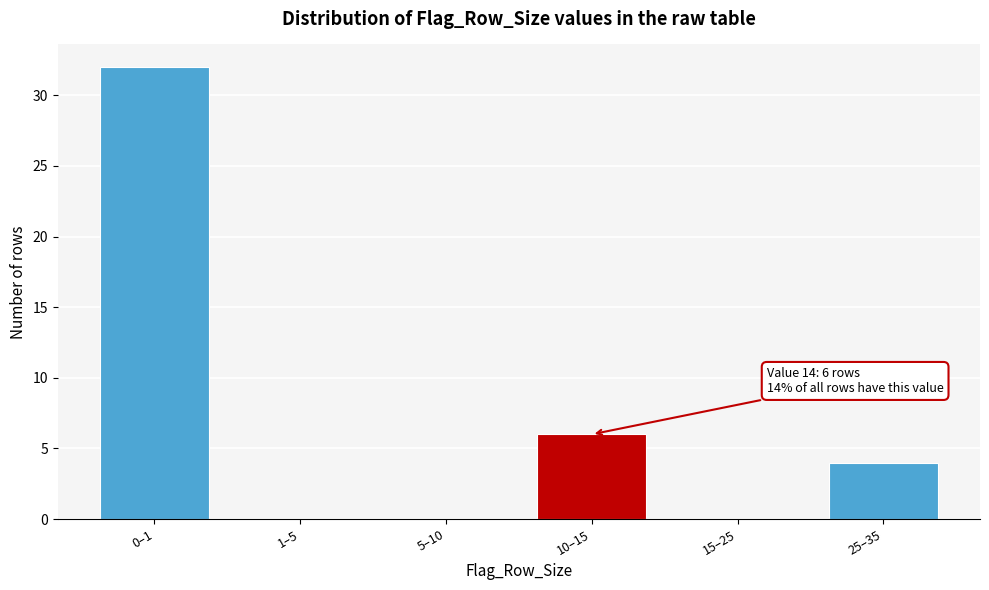

Reading left to right, transcribe all the data shown in this chart.

0–1=32	1–5=0	5–10=0	10–15=6	15–25=0	25–35=4